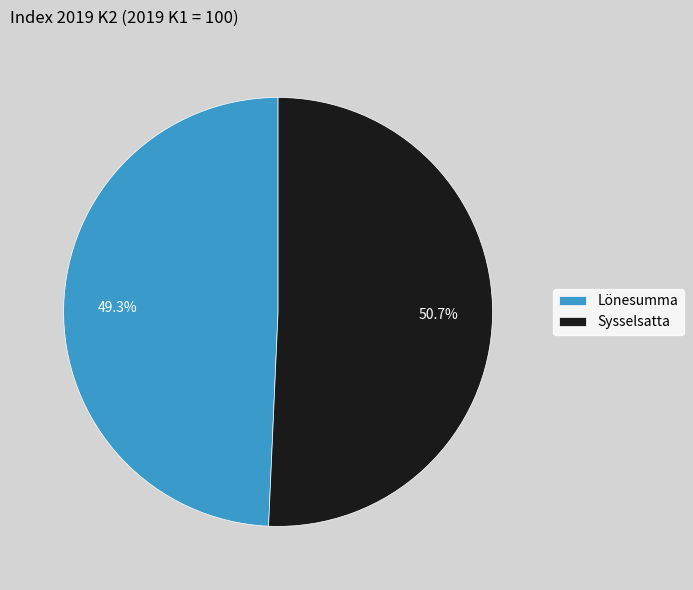

What percentage is the Sysselsatta slice, to the nearest percent?

51%